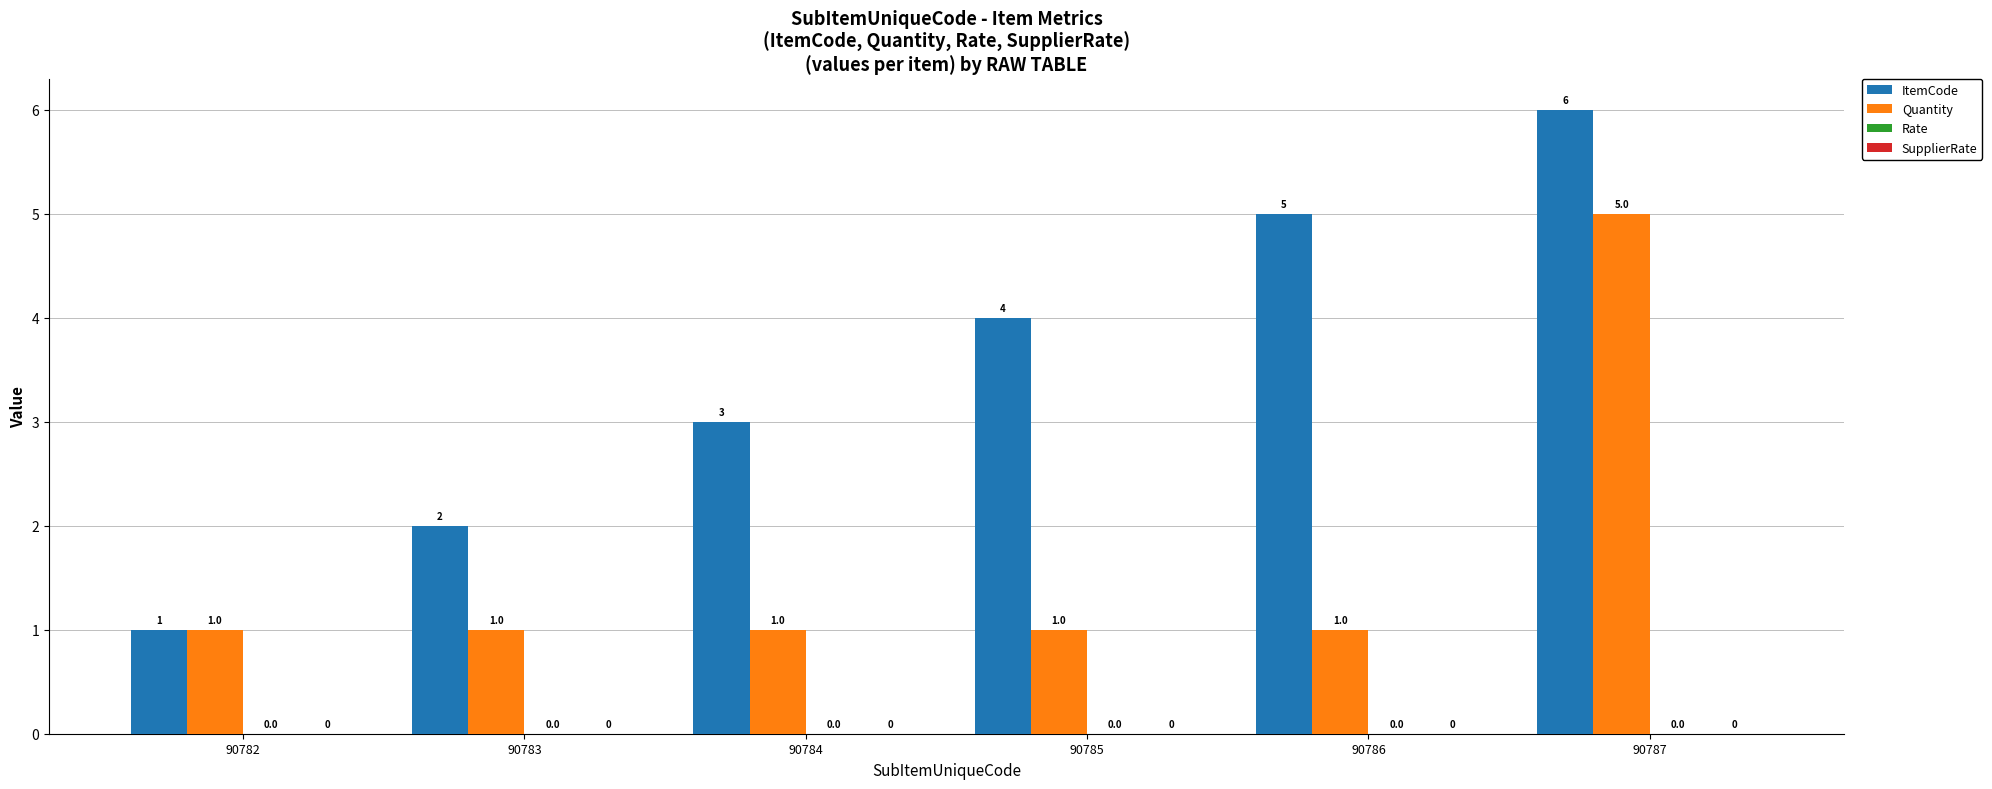

Which series has the largest range (max minus min)?

ItemCode